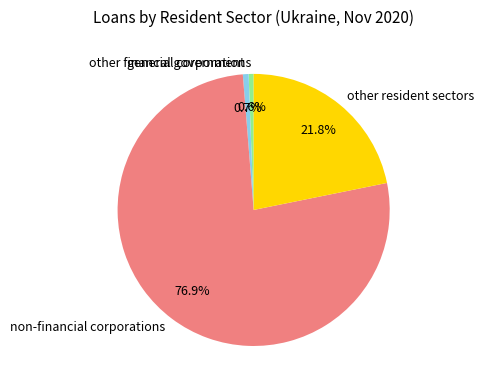

Is the sum of general government and non-financial corporations greater than half?

Yes